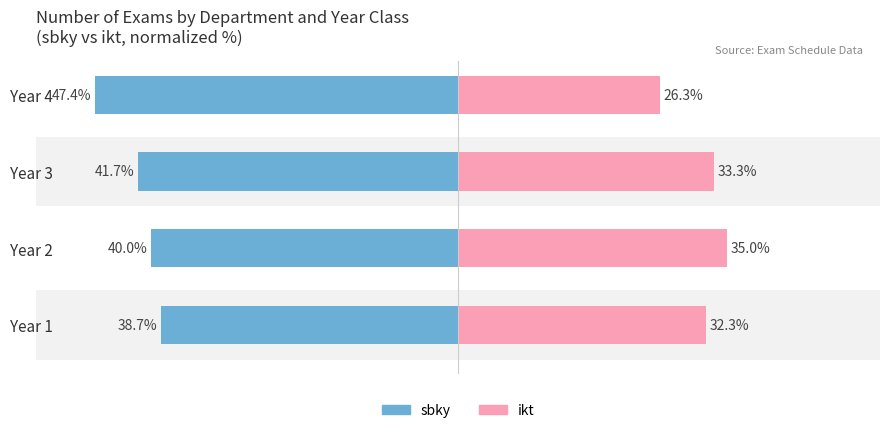

Reading left to right, what are all the values shown in this chart?

sbky (Single Father style): -38.7	-40.0	-41.7	-47.4
ikt (Single Mother style): 32.3	35.0	33.3	26.3